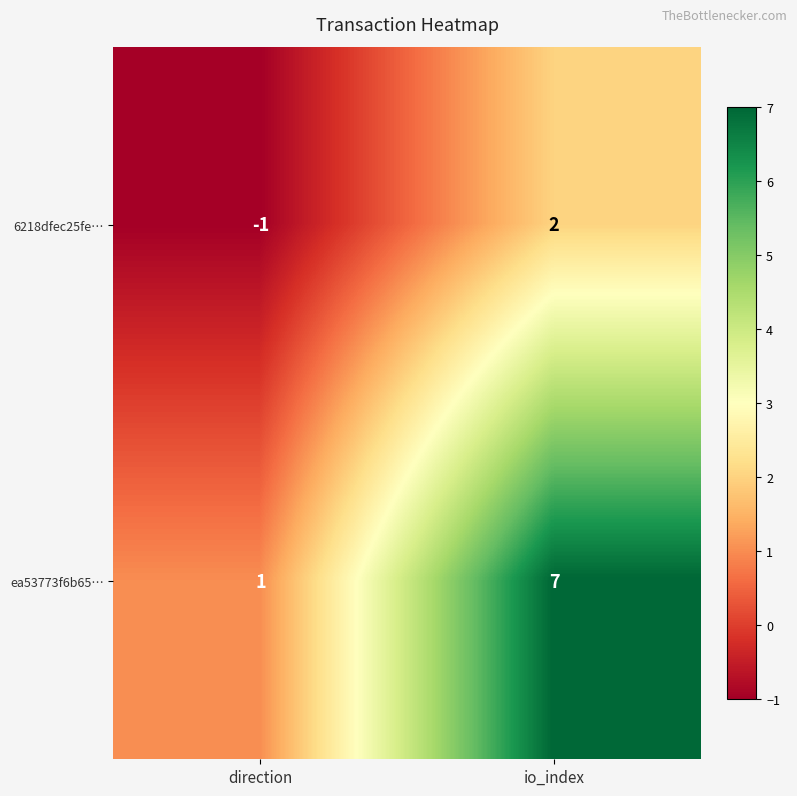

At which label is 6218dfec25fe… closest to 0?

direction